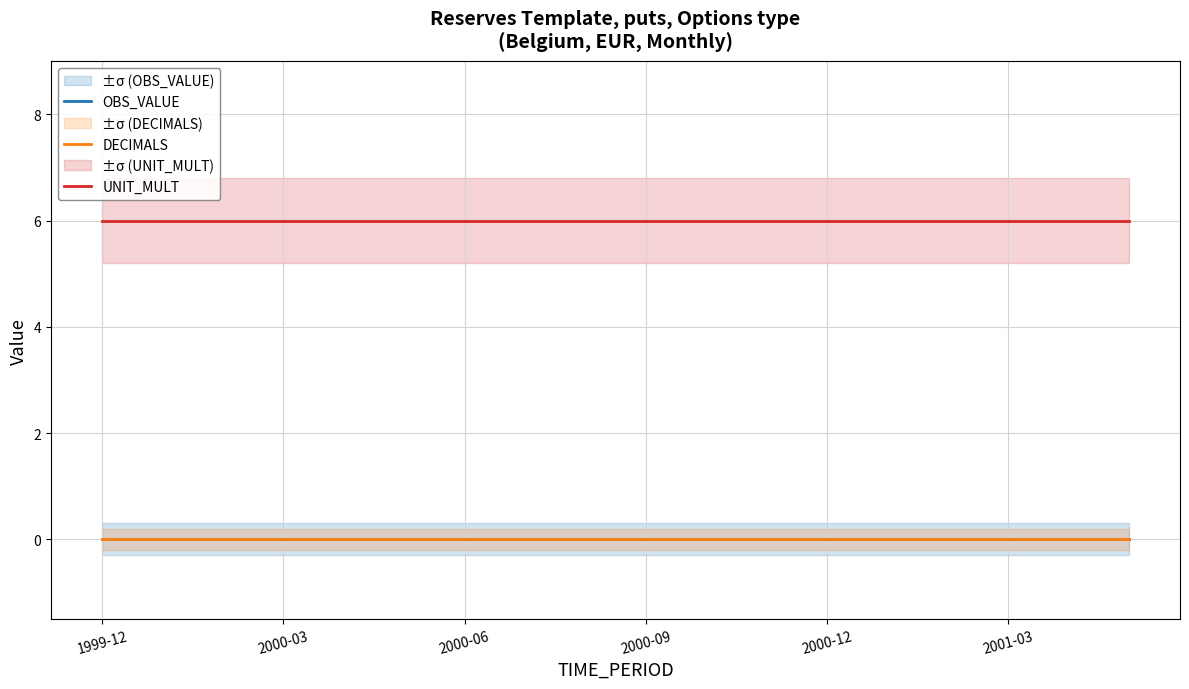

True or false: DECIMALS has a value of 0 at 2000-09.

True